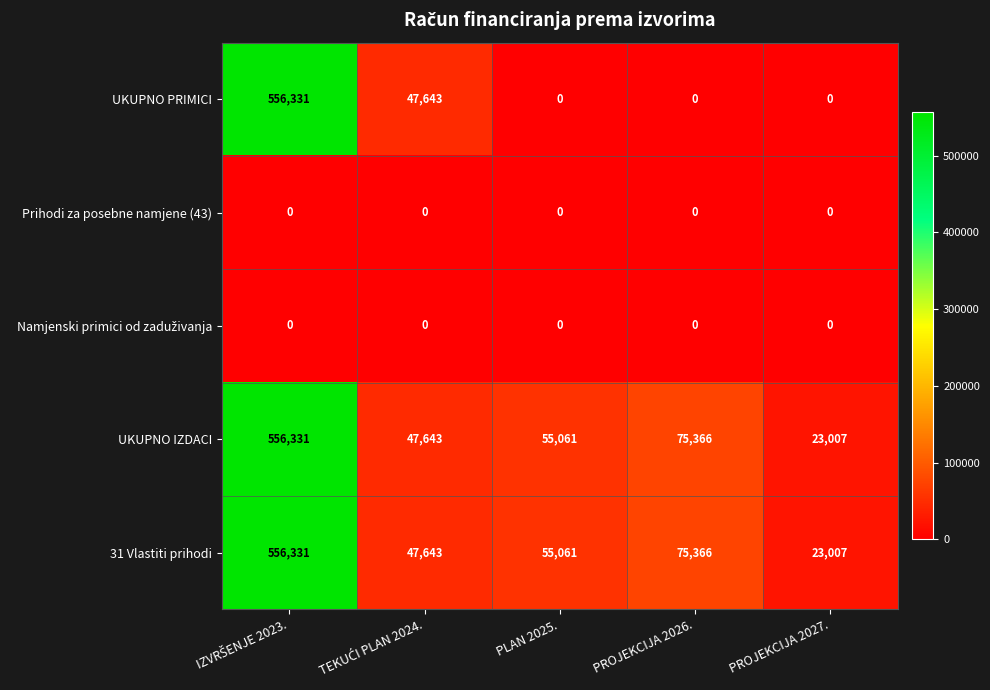

True or false: 31 Vlastiti prihodi has a value of 7796 at PROJEKCIJA 2027..

False